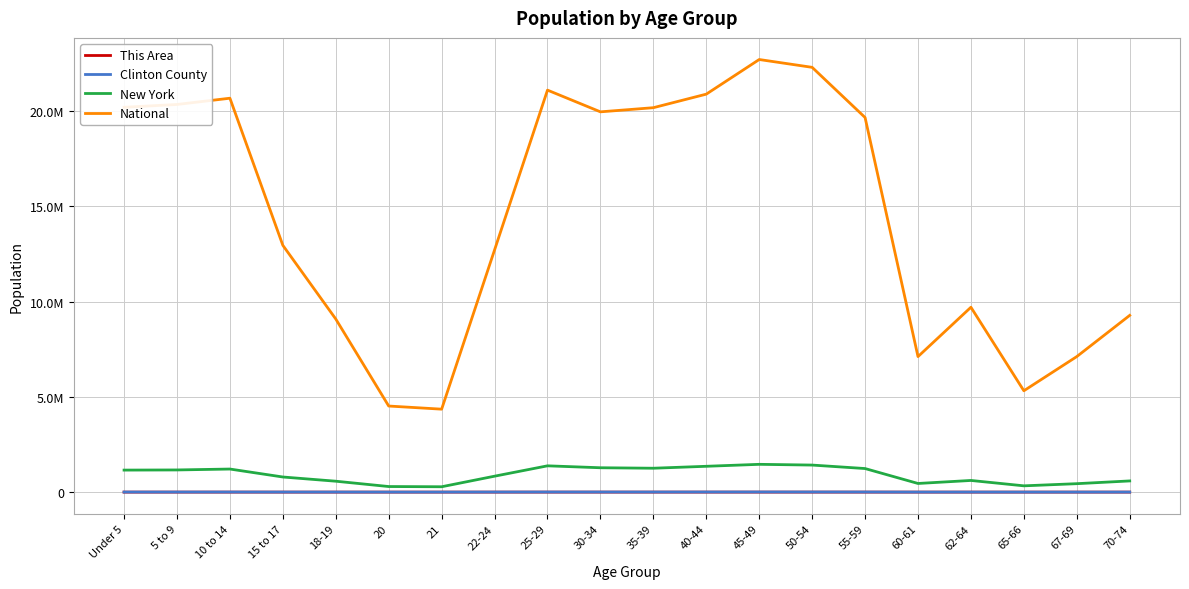

What are all the series names shown in the legend?

This Area, Clinton County, New York, National